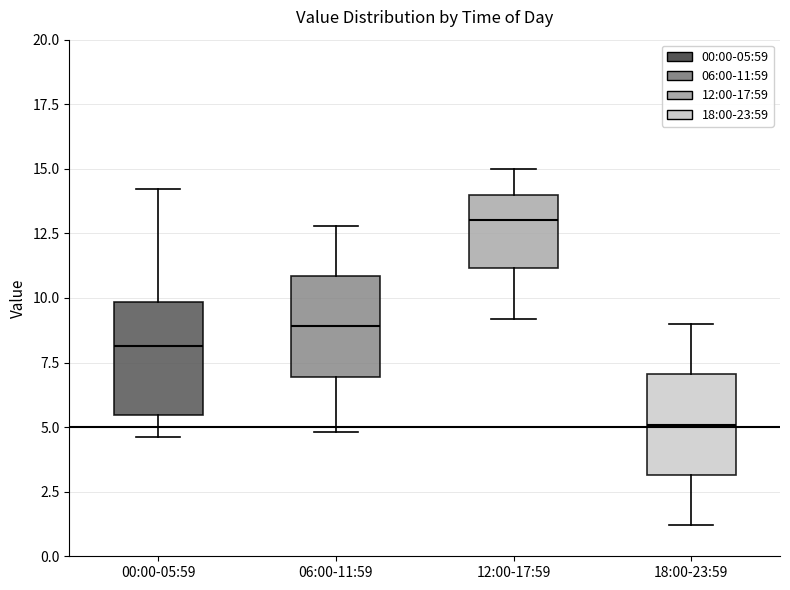

Reading left to right, read every box against the y-axis: the position of its median line, the range the box covers, and the ends of its whiskers. The values are not printed on the chart, so give them approximately, as read against the axis.

00:00-05:59: median 8.0, box 5.5 to 10.0, whiskers 4.5 to 14.0
06:00-11:59: median 9.0, box 7.0 to 11.0, whiskers 5.0 to 13.0
12:00-17:59: median 13.0, box 11.0 to 14.0, whiskers 9.0 to 15.0
18:00-23:59: median 5.0, box 3.0 to 7.0, whiskers 1.0 to 9.0